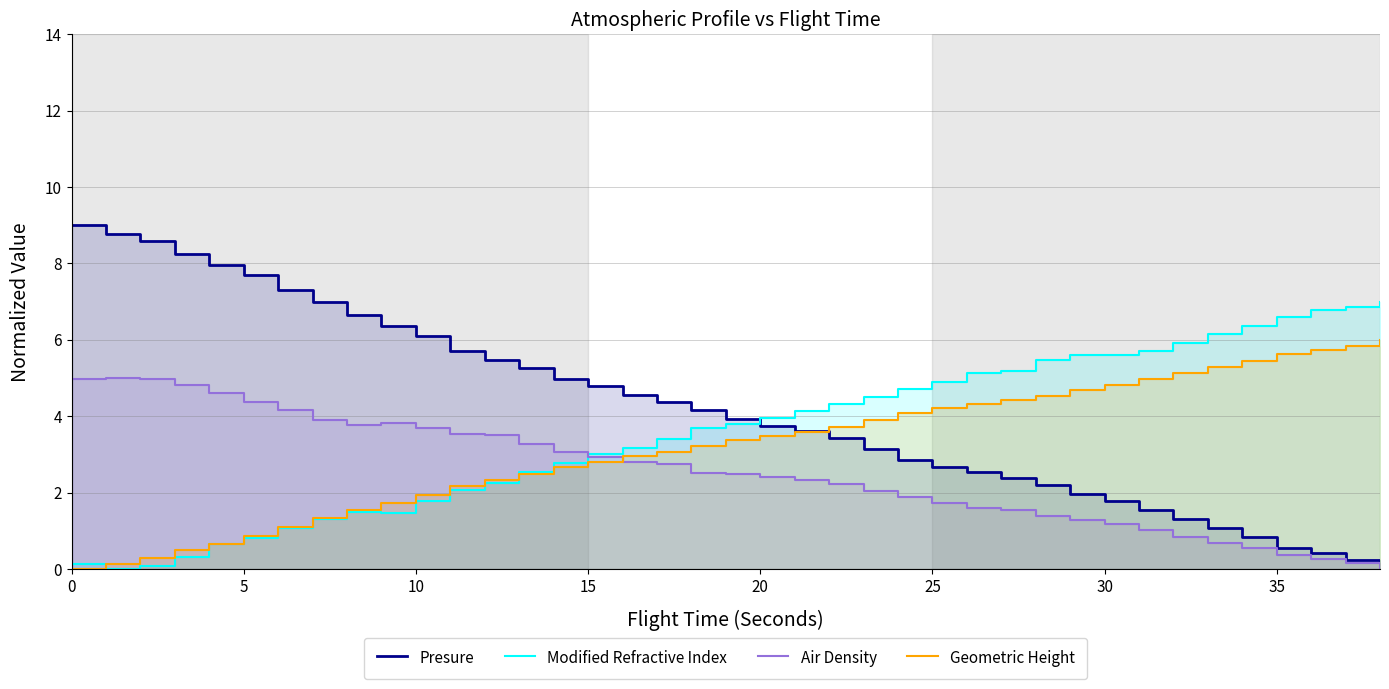

Reading right to left, list all the values displayed in this chart.

Presure: 0.0	0.2	0.4	0.6	0.8	1.1	1.3	1.5	1.8	2.0	2.2	2.4	2.5	2.7	2.9	3.1	3.4	3.6	3.8	3.9	4.2	4.4	4.5	4.8	5.0	5.2	5.5	5.7	6.1	6.4	6.7	7.0	7.3	7.7	8.0	8.2	8.6	8.8	9.0
Modified Refractive Index: 7.0	6.9	6.8	6.6	6.4	6.1	5.9	5.7	5.6	5.6	5.5	5.2	5.1	4.9	4.7	4.5	4.3	4.1	4.0	3.8	3.7	3.4	3.2	3.0	2.8	2.5	2.3	2.1	1.8	1.5	1.5	1.3	1.1	0.8	0.6	0.3	0.1	0.0	0.1
Air Density: 0.0	0.1	0.3	0.4	0.5	0.7	0.8	1.0	1.2	1.3	1.4	1.5	1.6	1.7	1.9	2.0	2.2	2.3	2.4	2.5	2.5	2.7	2.8	2.9	3.1	3.3	3.5	3.5	3.7	3.8	3.8	3.9	4.2	4.4	4.6	4.8	5.0	5.0	5.0
Geometric Height: 6.0	5.9	5.7	5.6	5.4	5.3	5.1	5.0	4.8	4.7	4.5	4.4	4.3	4.2	4.1	3.9	3.7	3.6	3.5	3.4	3.2	3.1	3.0	2.8	2.7	2.5	2.3	2.2	1.9	1.7	1.6	1.3	1.1	0.9	0.7	0.5	0.3	0.1	0.0